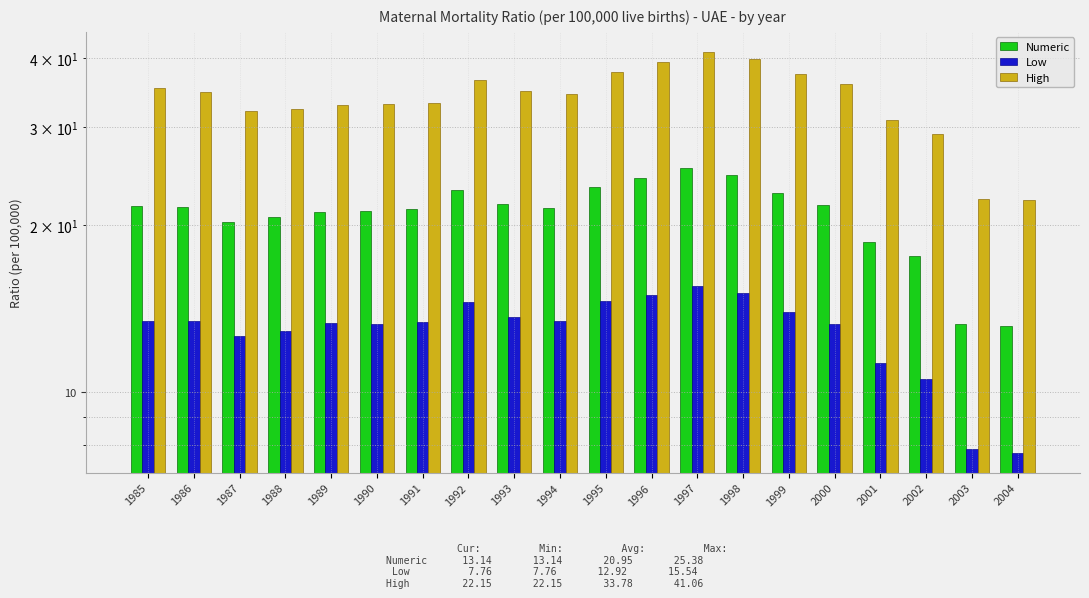

True or false: Numeric has a value of 24.3 at 1996.

True